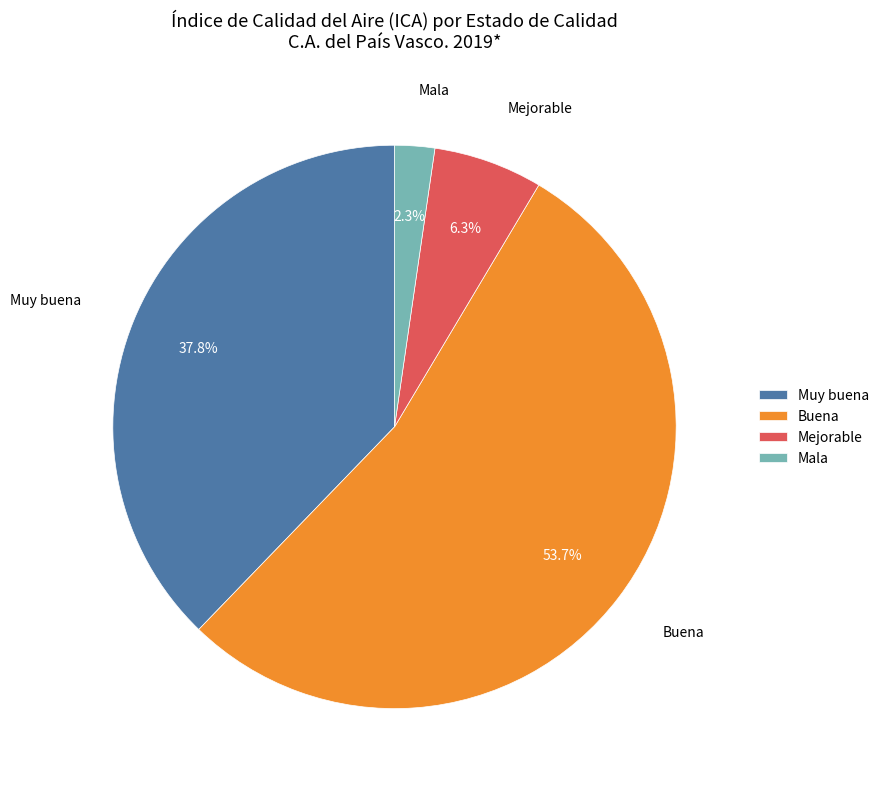

To the nearest percent, what is the average slice percentage?

25%